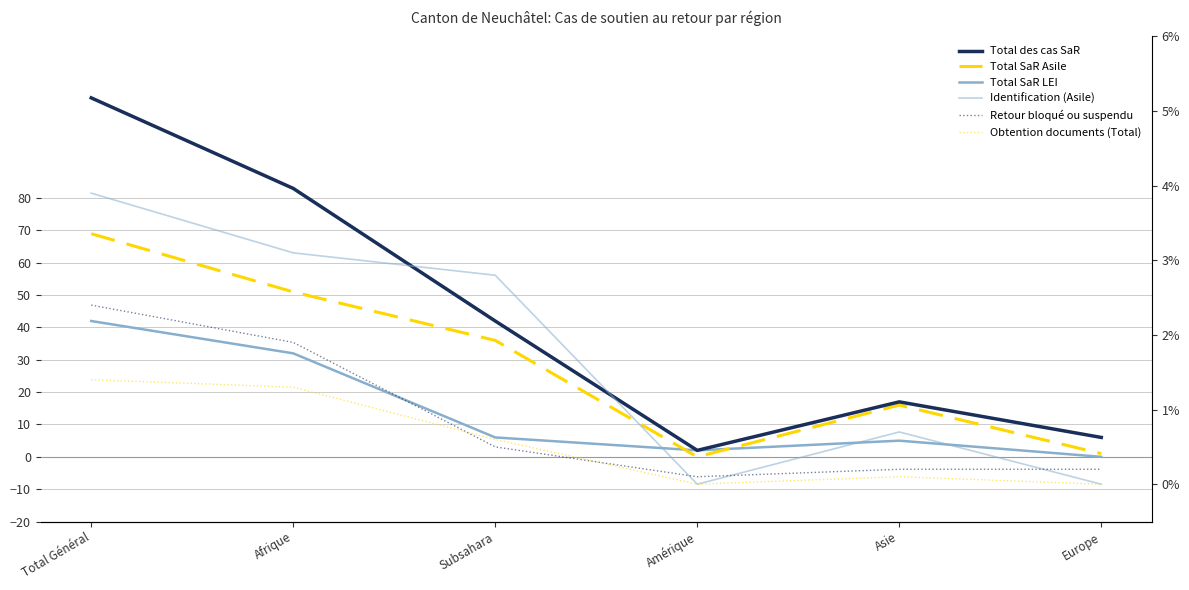

Reading right to left, extract all data points from this chart.

Total des cas SaR: 6	17	2	42	83	111
Total SaR Asile: 1	16	0	36	51	69
Total SaR LEI: 0	5	2	6	32	42
Identification (Asile): 0	7	0	28	31	39
Retour bloqué ou suspendu: 2	2	1	5	19	24
Obtention documents (Total): 0	1	0	6	13	14